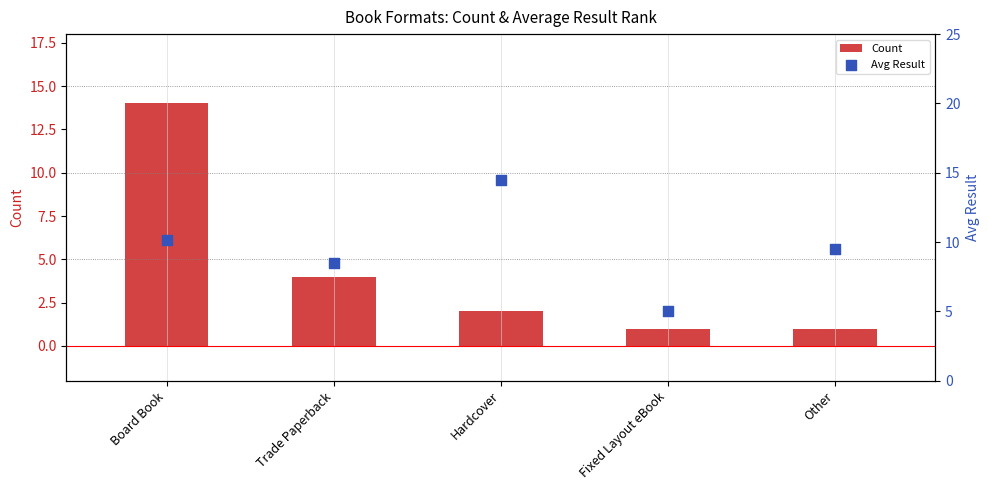

Which series has the largest total across all categories?

Avg Result